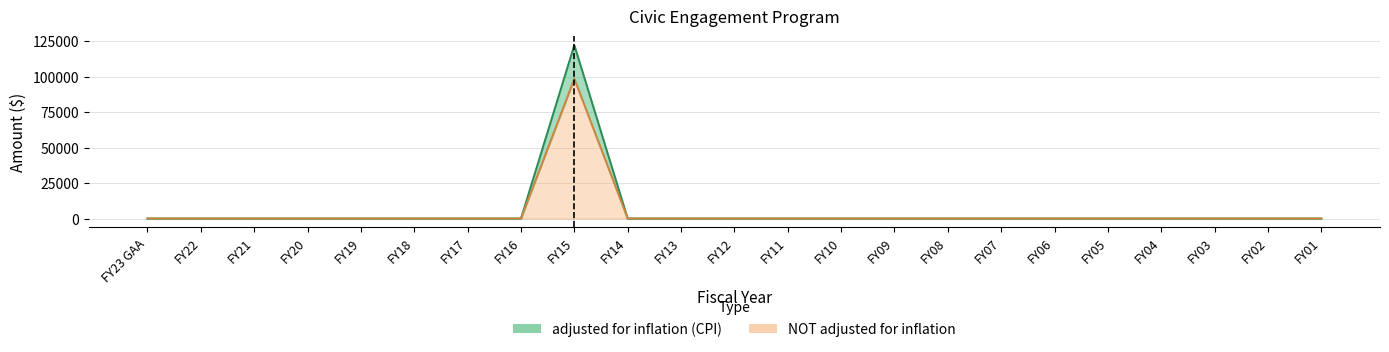

Which series has the largest range (max minus min)?

adjusted for inflation (CPI)